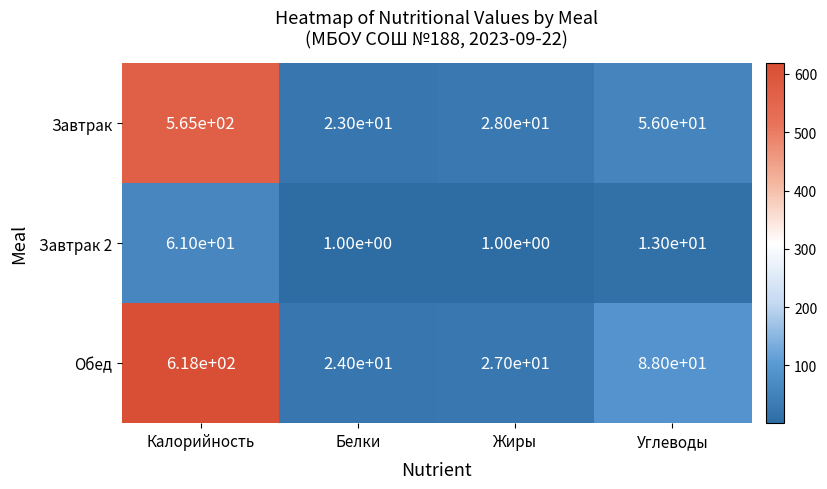

What is the spread (max minus min) of values at Углеводы?

75